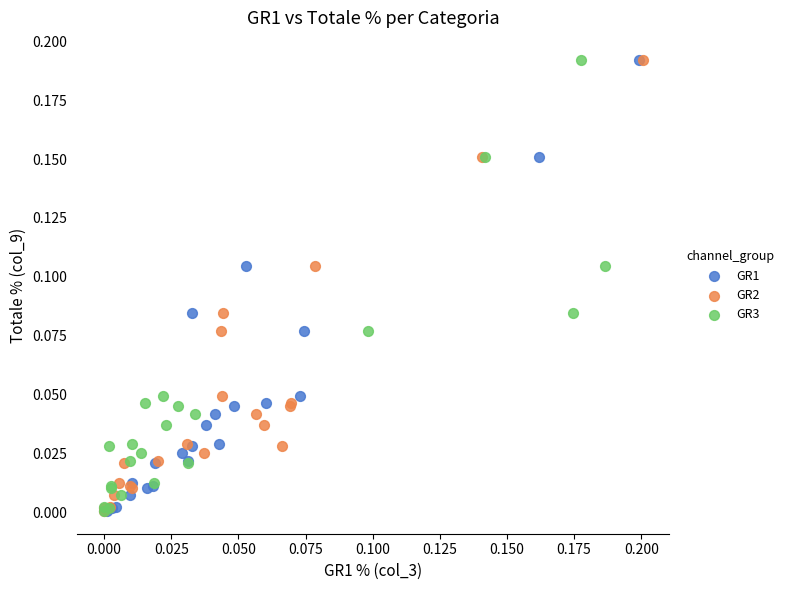

What are all the series names shown in the legend?

GR1, GR2, GR3